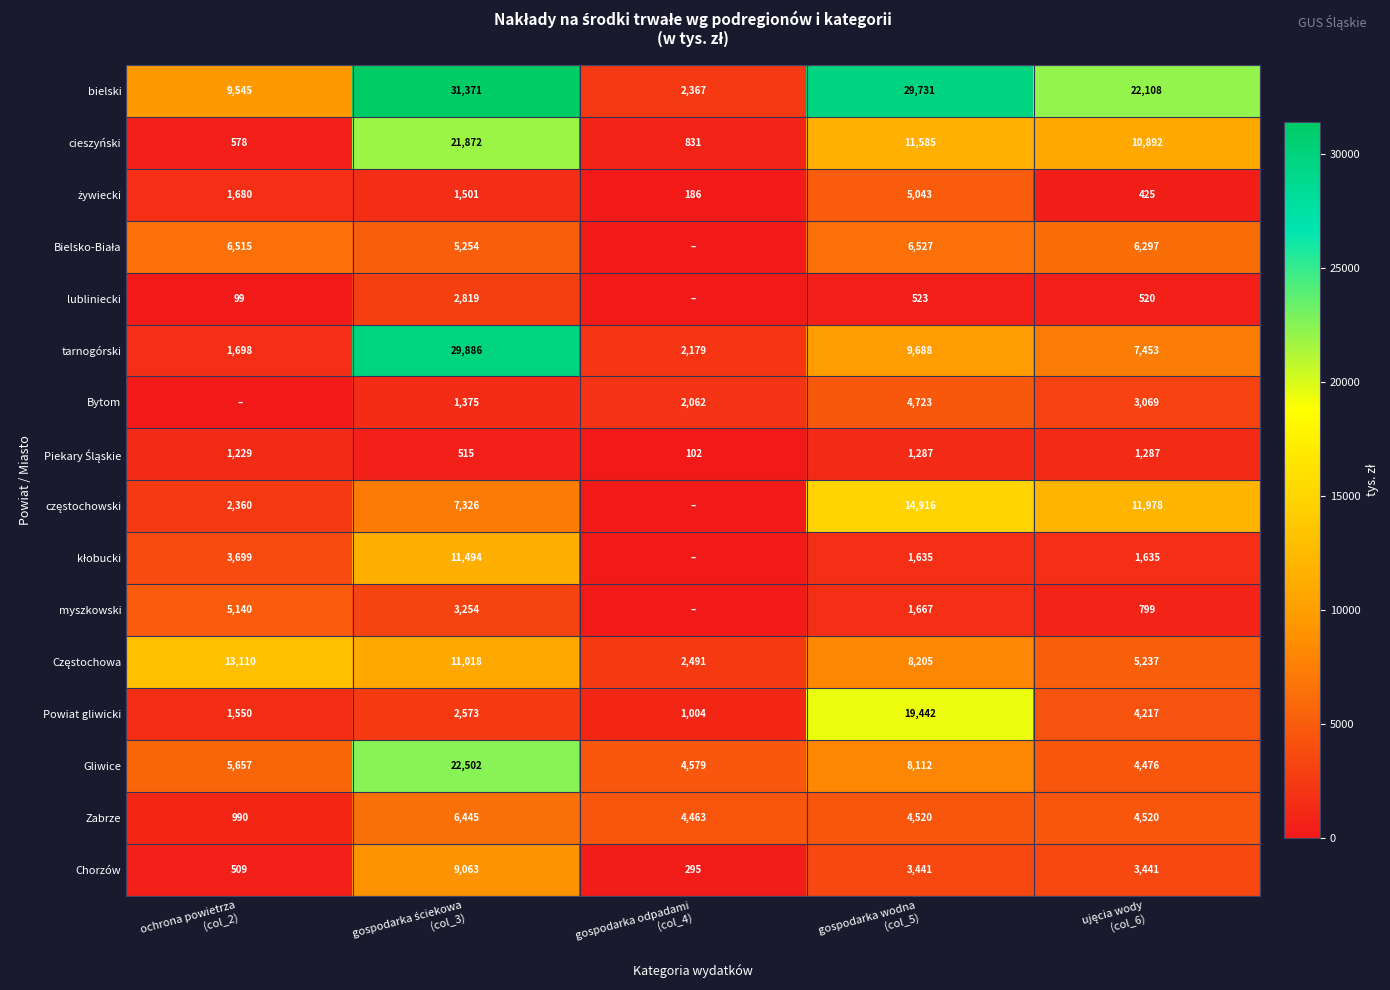

What is the difference between the second highest and second lowest values in the Zabrze series?

57